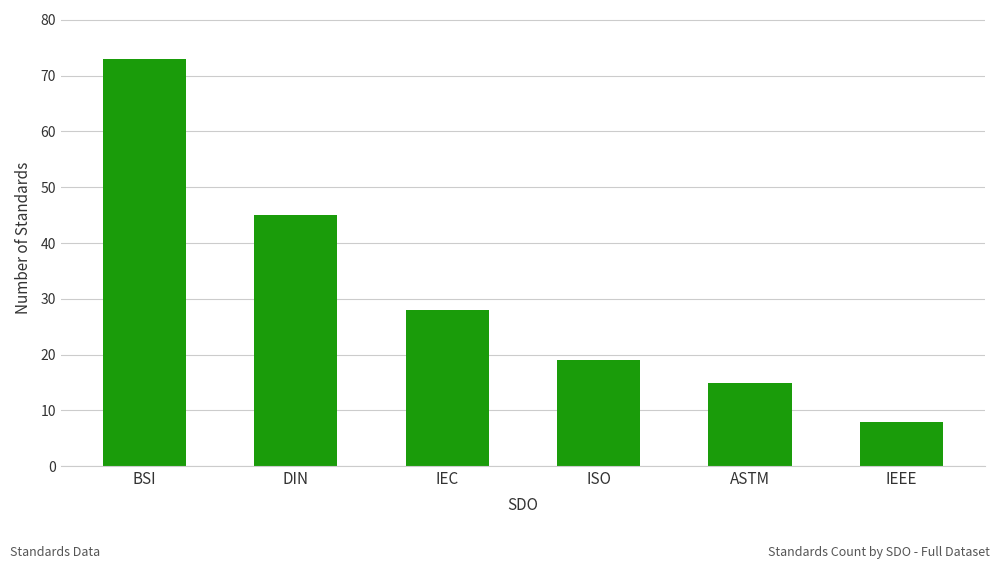

Are the bars grouped side by side (vs. stacked)?

No